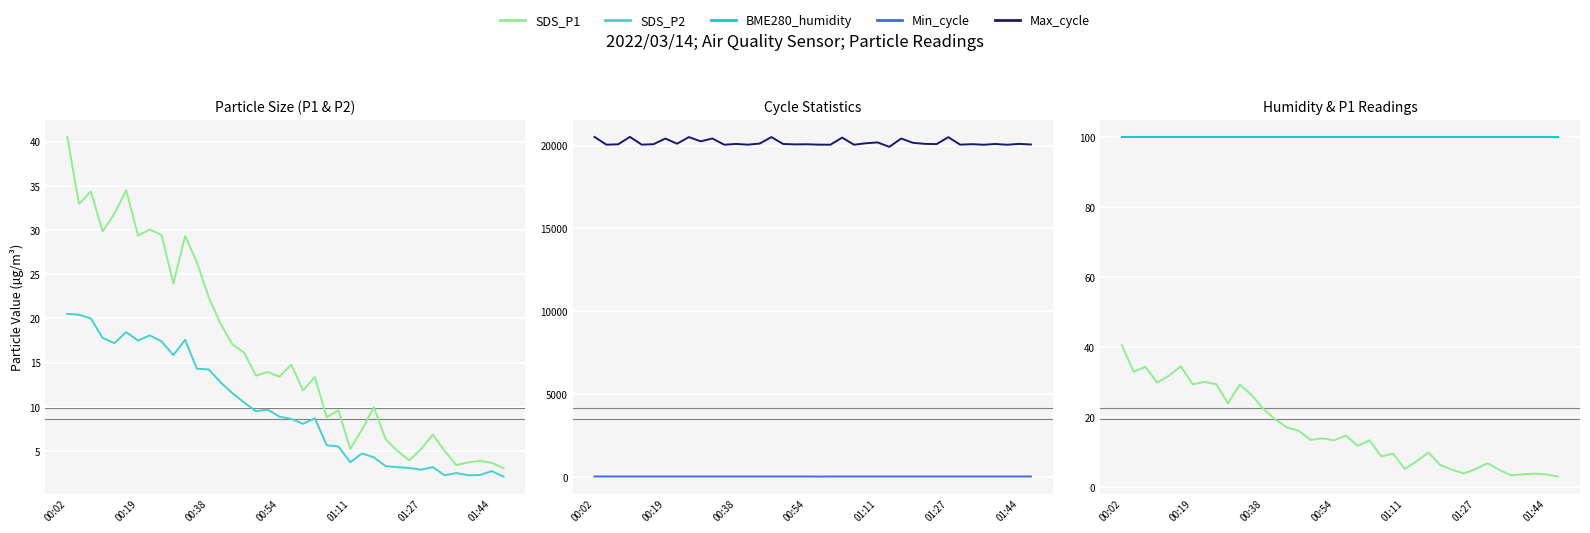

True or false: Min_cycle and BME280_humidity intersect in this chart.

False